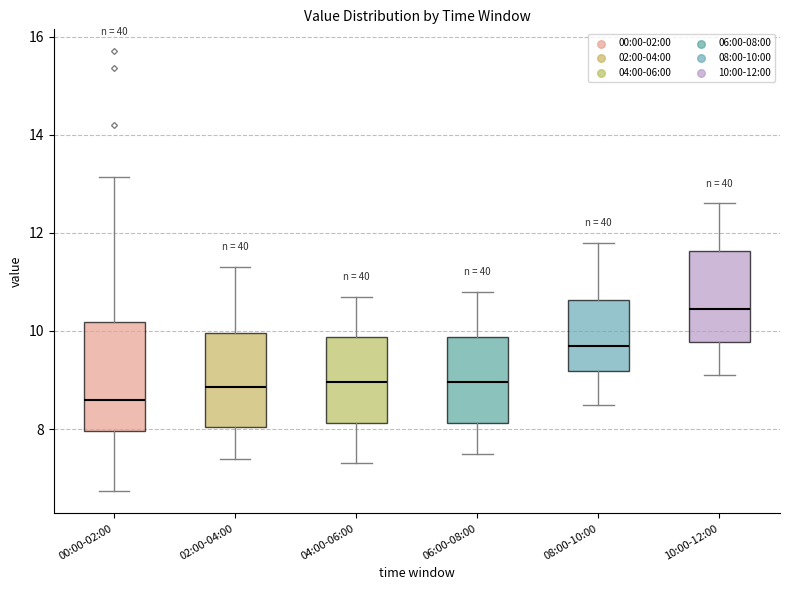

Reading left to right, read every box against the y-axis: the position of its median line, the range the box covers, and the ends of its whiskers. The values are not printed on the chart, so give them approximately, as read against the axis.

00:00-02:00: median 8.6, box 8.0 to 10.2, whiskers 6.8 to 13.2
02:00-04:00: median 8.8, box 8.0 to 10.0, whiskers 7.4 to 11.4
04:00-06:00: median 9.0, box 8.2 to 9.8, whiskers 7.4 to 10.8
06:00-08:00: median 9.0, box 8.2 to 9.8, whiskers 7.6 to 10.8
08:00-10:00: median 9.8, box 9.2 to 10.6, whiskers 8.6 to 11.8
10:00-12:00: median 10.4, box 9.8 to 11.6, whiskers 9.2 to 12.6